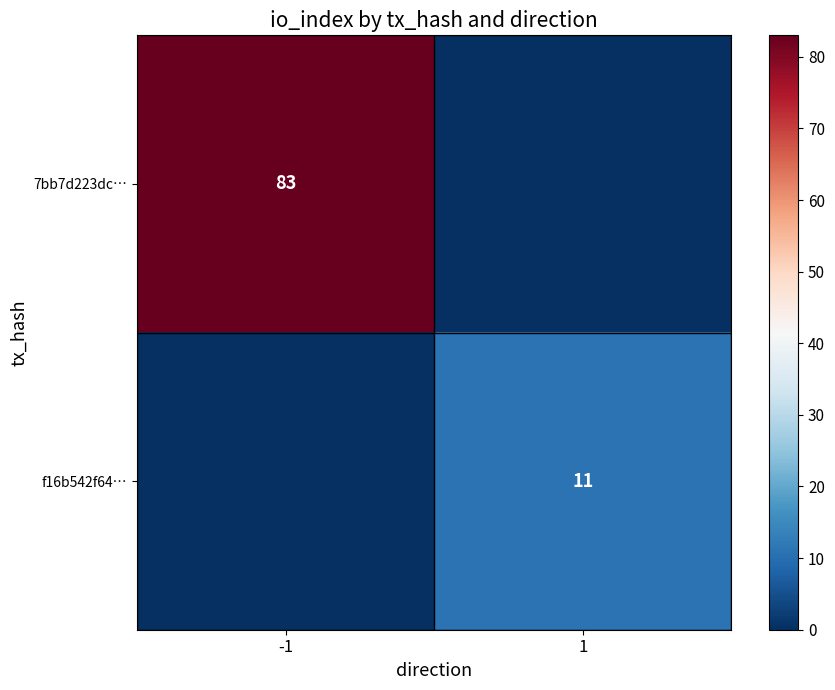

The f16b542f64… series shows 11 at 1. True or false?

True